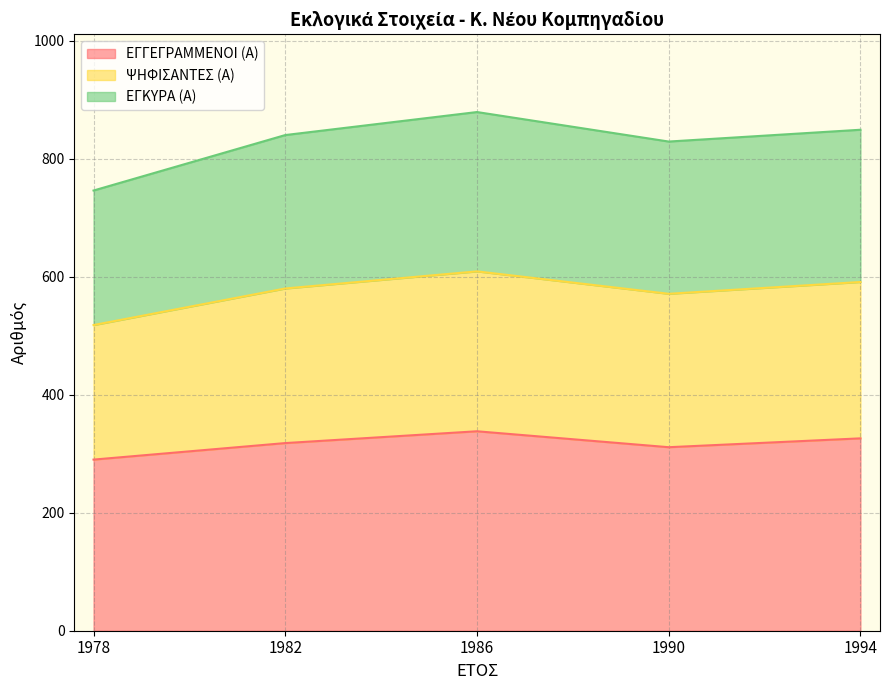

What is the highest value of the ΕΓΓΕΓΡΑΜΜΕΝΟΙ (Α) series?

338